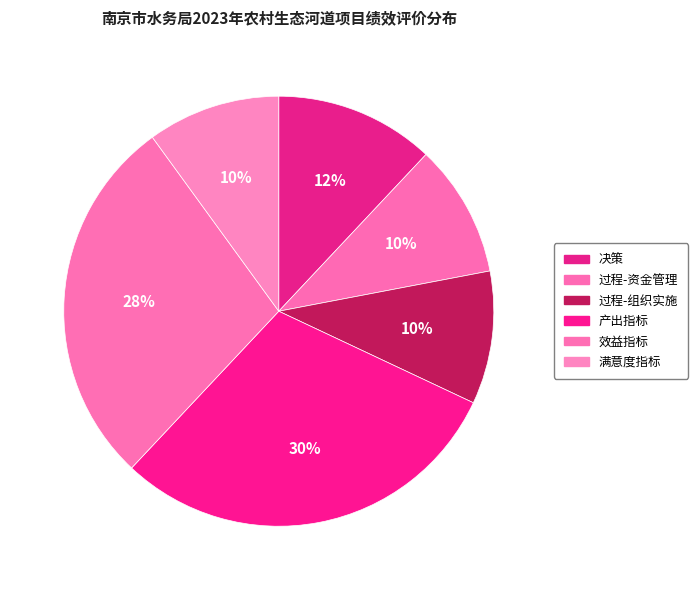

How many segments does this pie chart have?

6